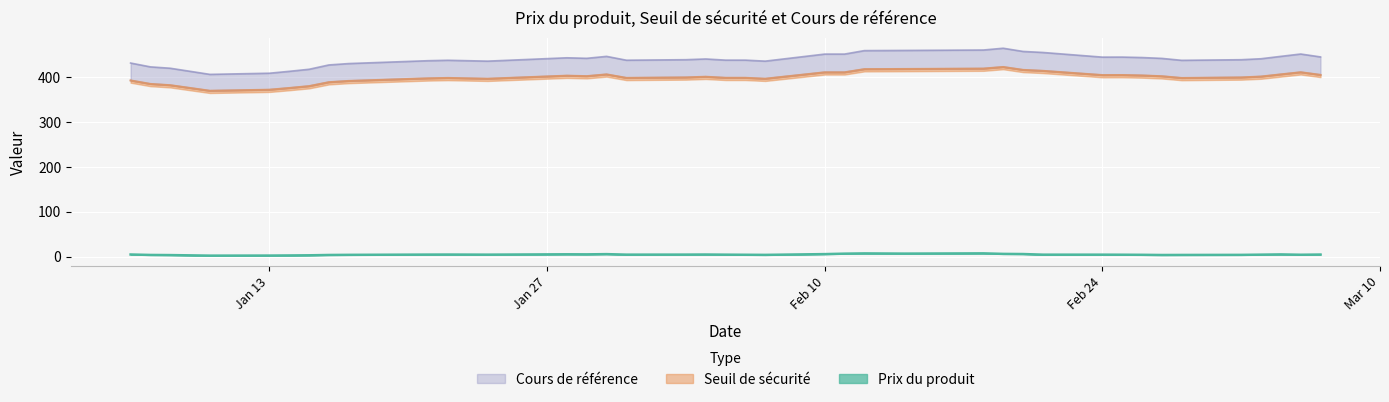

Where does the Cours de référence series first go above 440?

2025-01-28